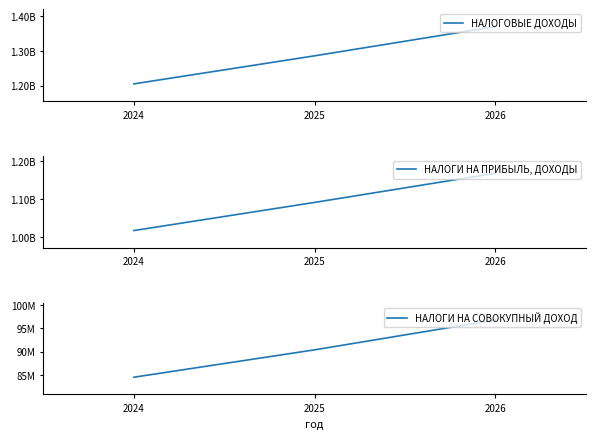

List the series in order of their overall mean, highest first.

НАЛОГОВЫЕ ДОХОДЫ, НАЛОГИ НА ПРИБЫЛЬ, ДОХОДЫ, НАЛОГИ НА СОВОКУПНЫЙ ДОХОД